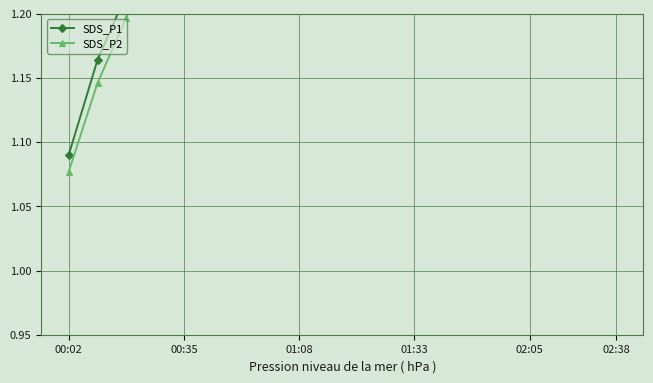

True or false: SDS_P1 and SDS_P2 cross at least once.

False